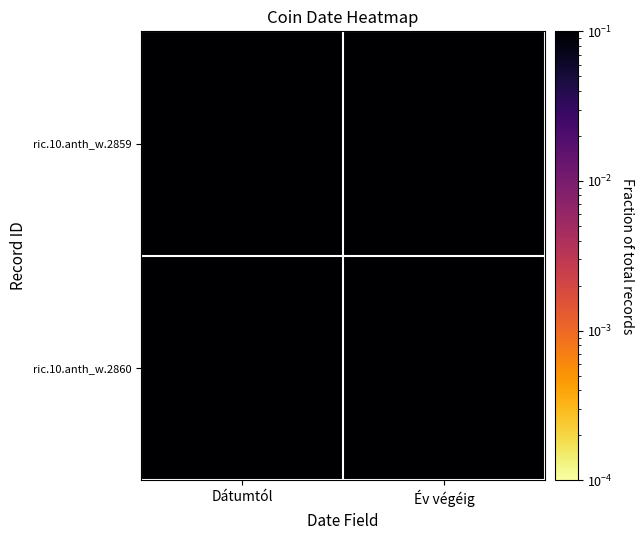

Reading right to left, transcribe all the data shown in this chart.

ric.10.anth_w.2859: Év végéig=0.3	Dátumtól=0.2
ric.10.anth_w.2860: Év végéig=0.3	Dátumtól=0.2